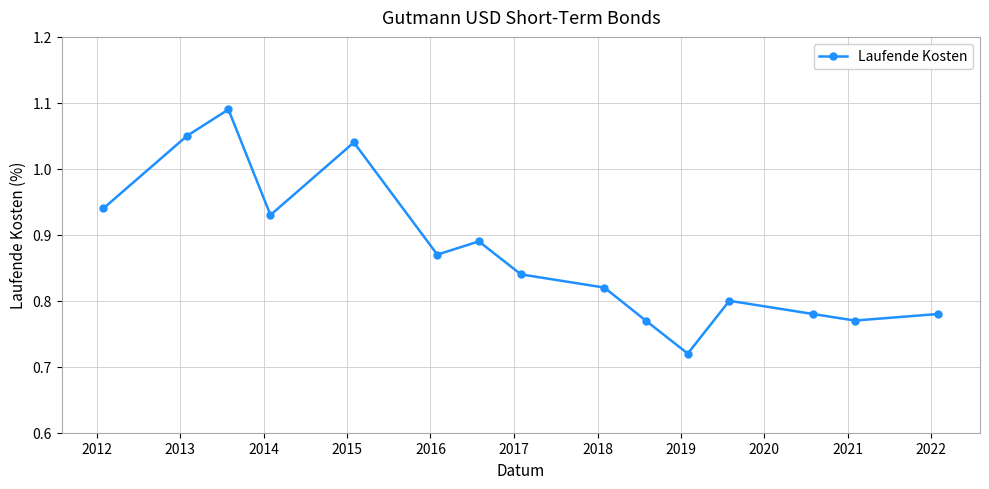

What is the difference between the second highest and minimum values?

0.3